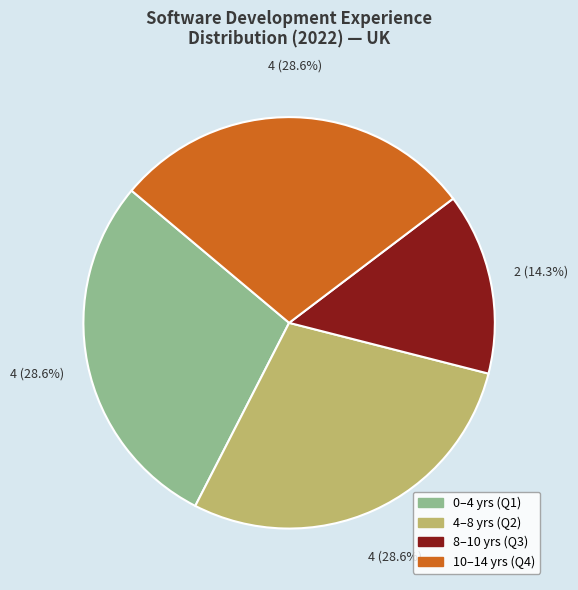

Does any single category account for the majority?

No